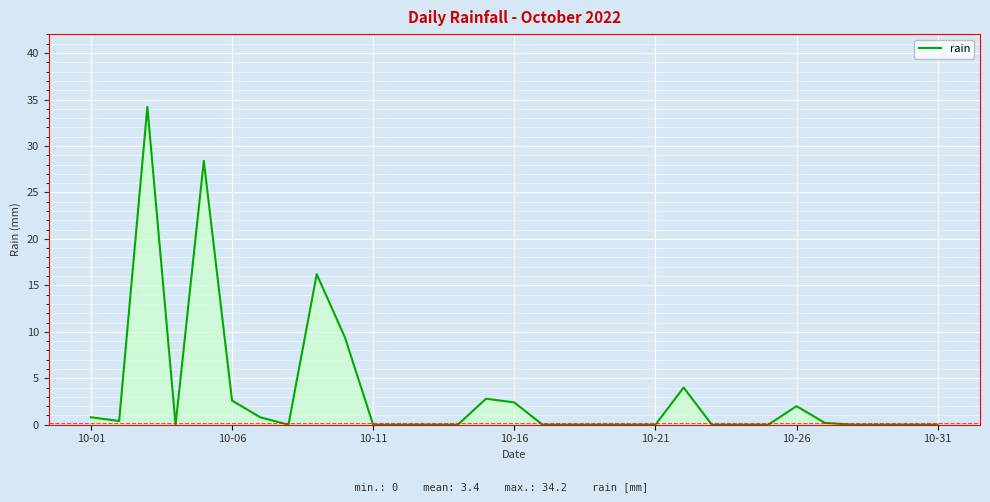

What is the difference between the maximum and minimum values?

34.2